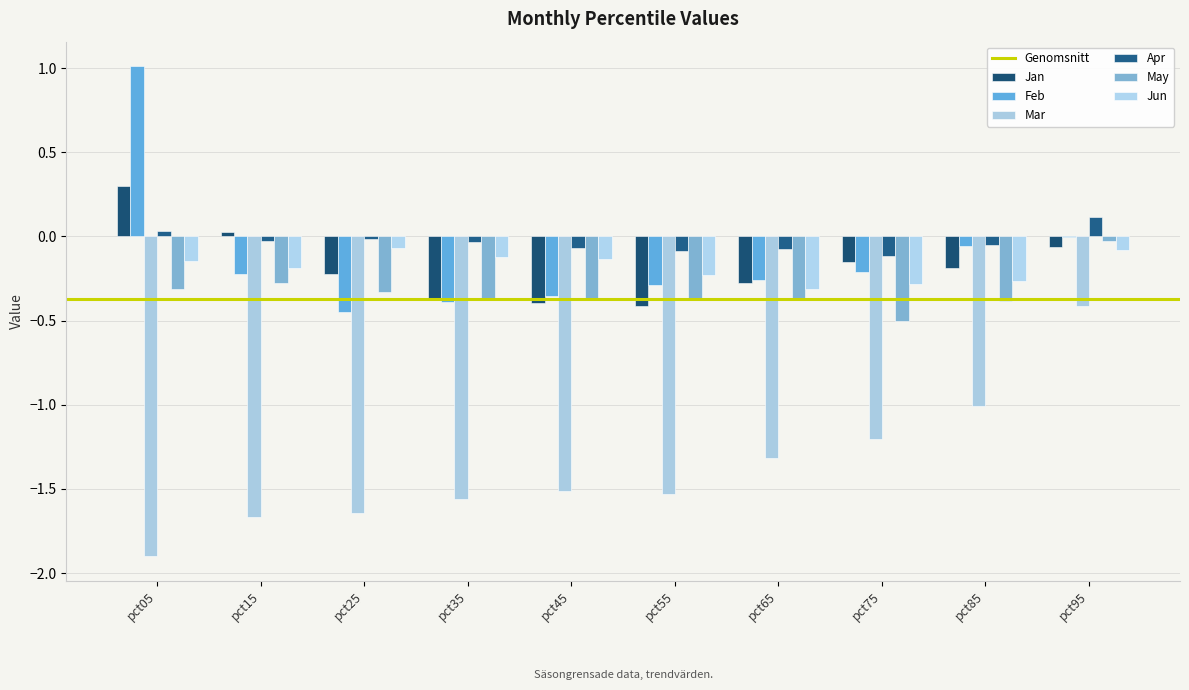

What is the value of the Mar bar at the 10th from the left?

-0.4